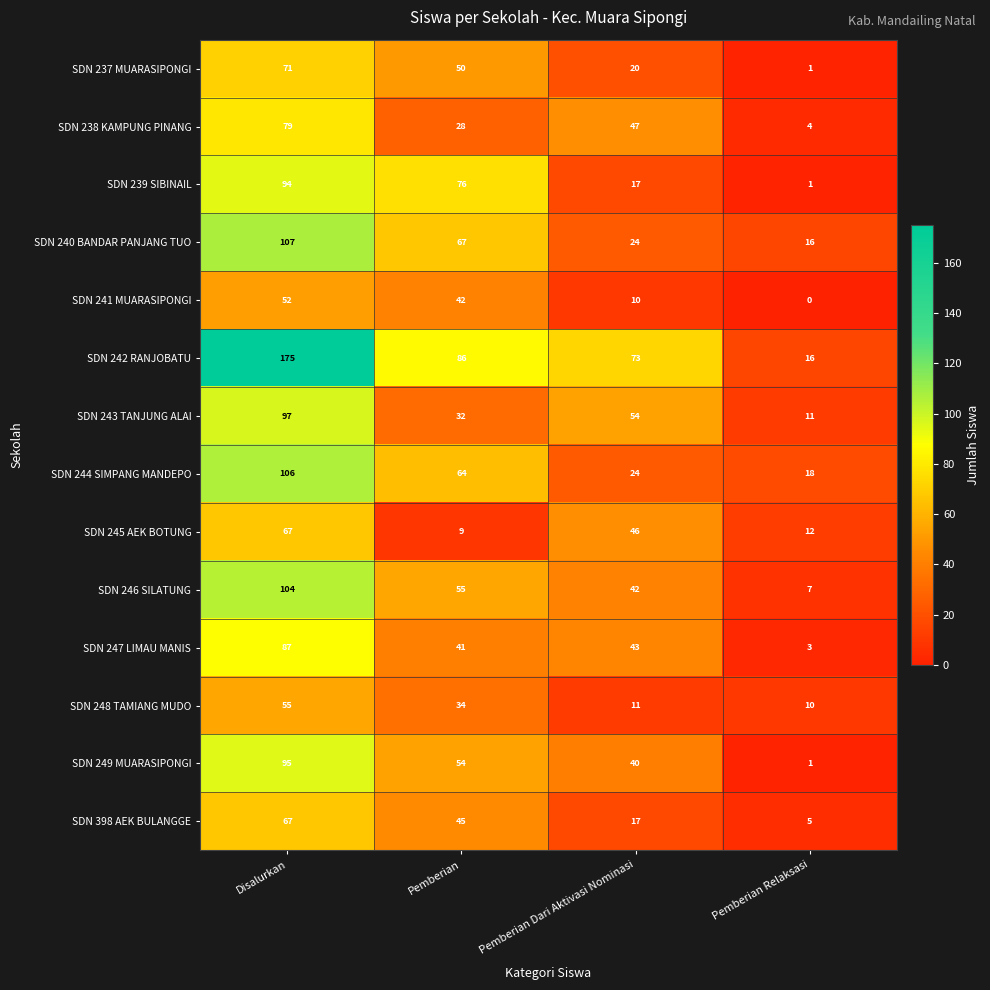

Which series changed the most between Pemberian Dari Aktivasi Nominasi and Pemberian Relaksasi?

SDN 242 RANJOBATU